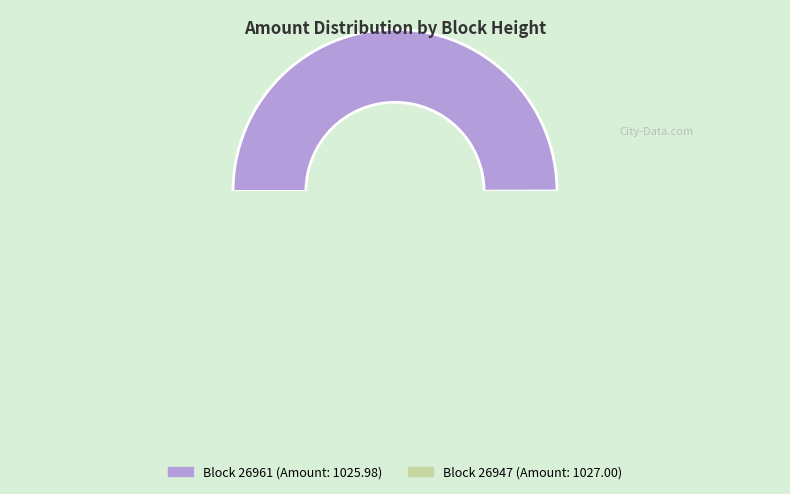

Combined, what portion of the pie is 26961 and 26947?

100.0%